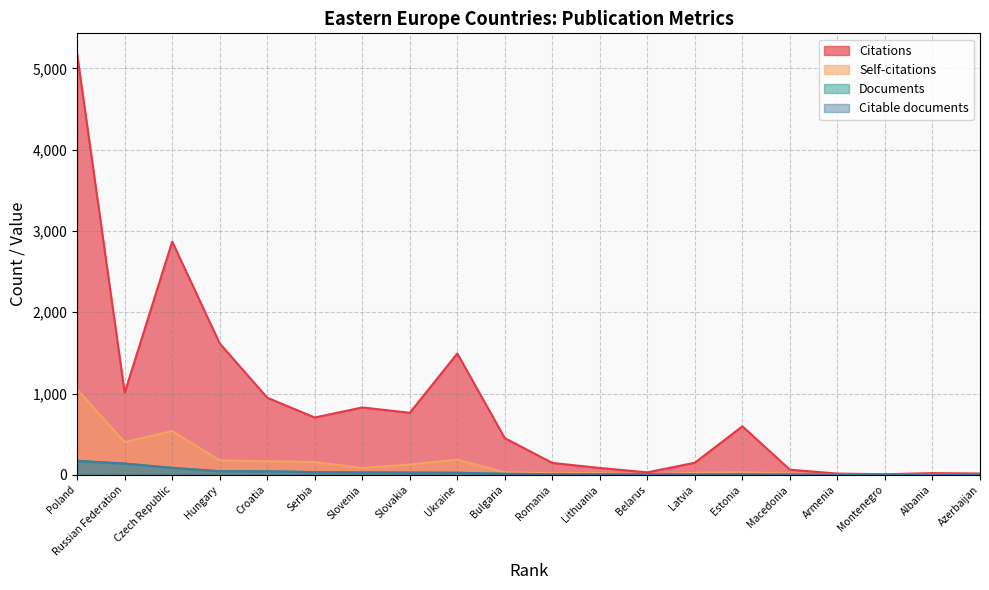

What is the difference between the maximum and minimum values in the Citable documents series?

168